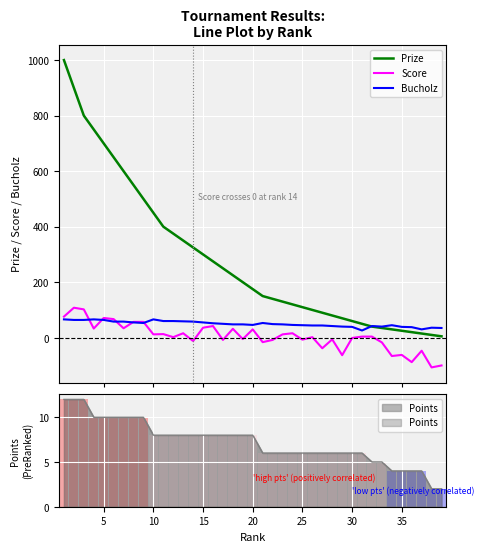

True or false: Prize has a value of 132 at 18.

False